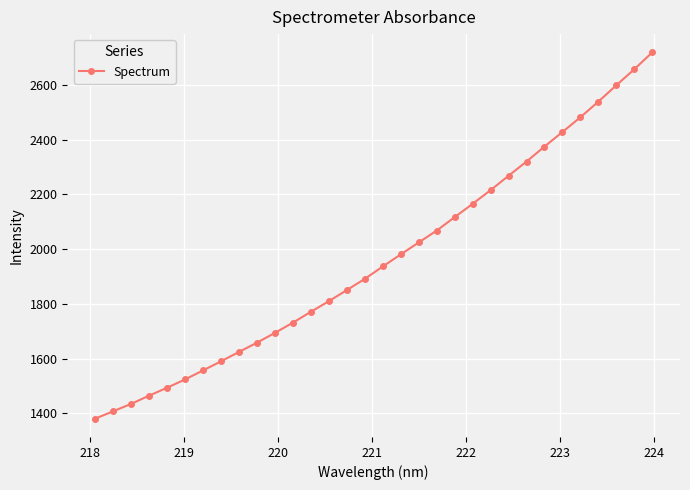

How many values are below 1936?

16